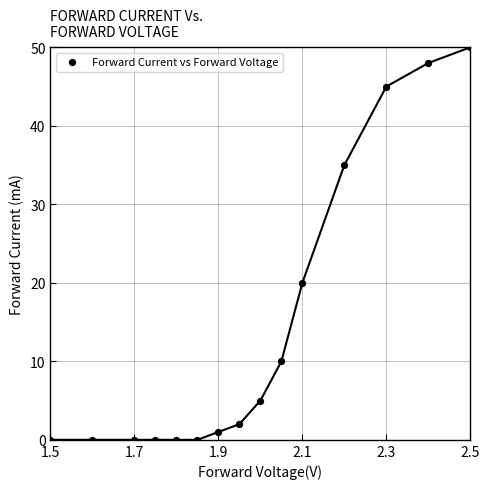

What Y value in the scatter plot is closest to 25?

20